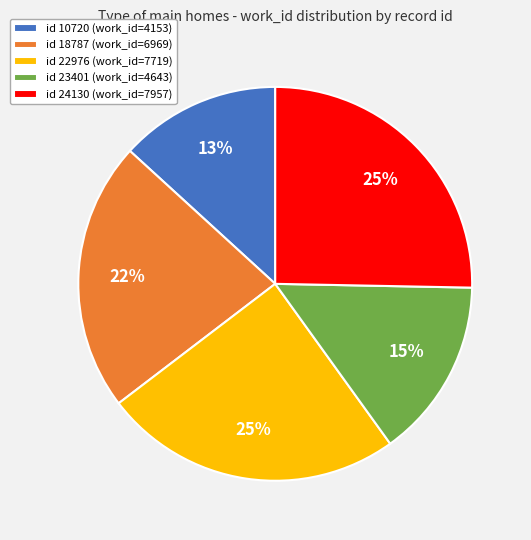

To the nearest percent, what is the average slice percentage?

20%